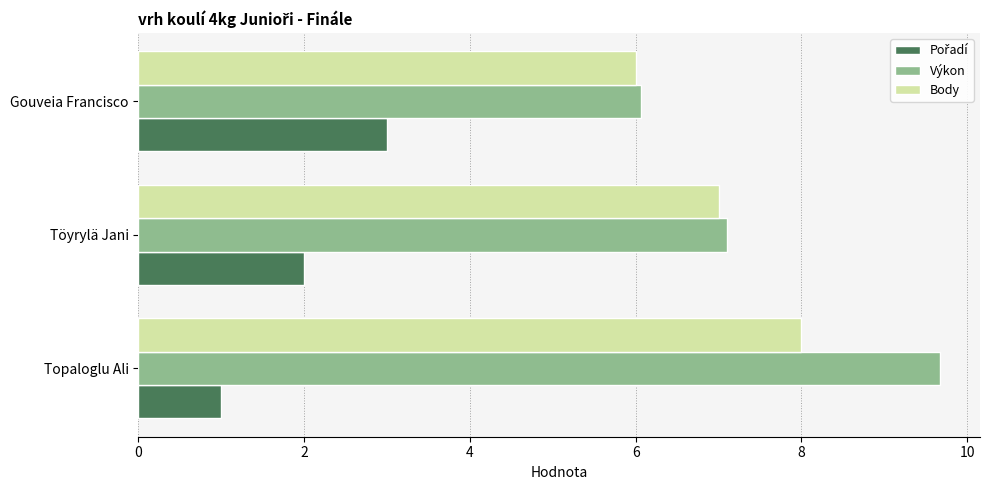

Is it true that Body equals 5.5 at Topaloglu Ali?

False